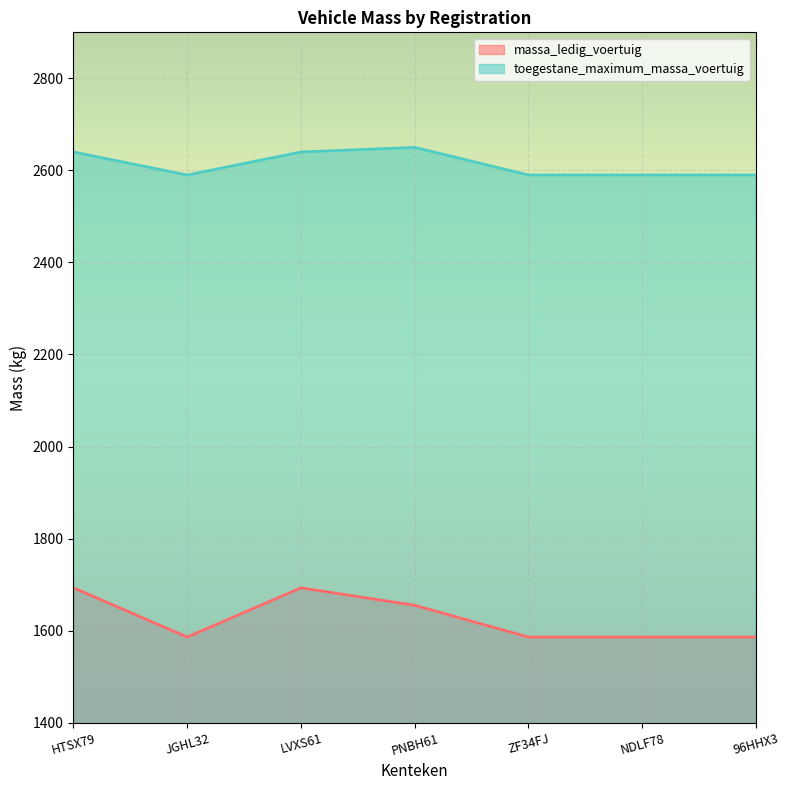

True or false: toegestane_maximum_massa_voertuig has a value of 3489 at NDLF78.

False